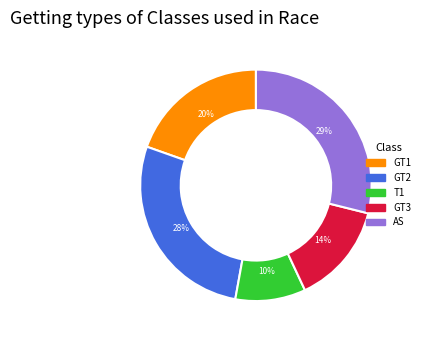

Do GT3 and GT2 together represent more than half of the pie?

No